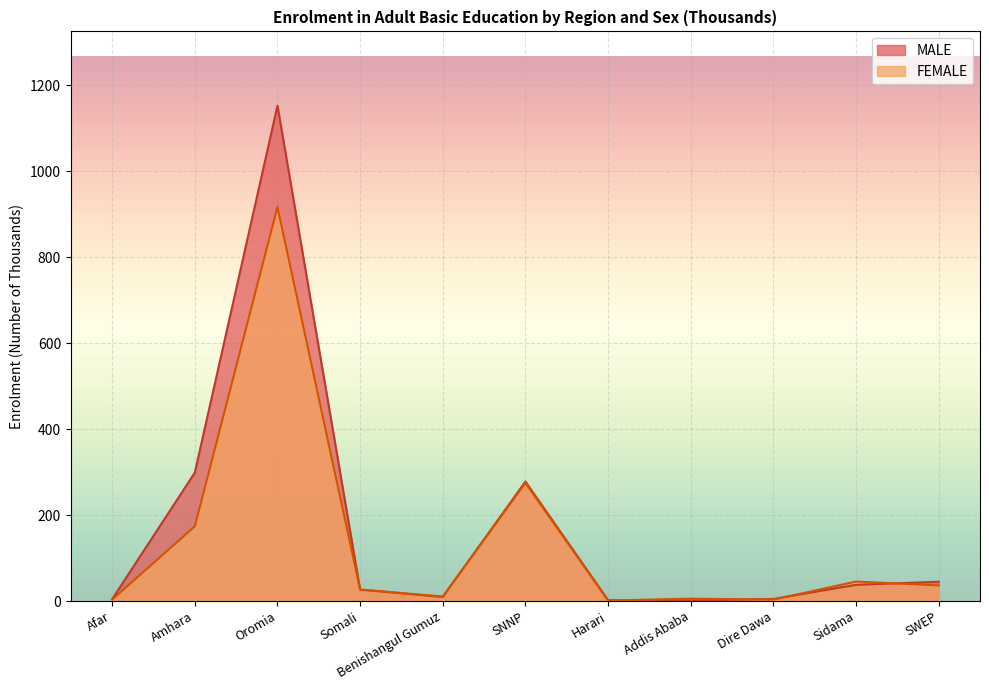

What is the sum of all MALE values?

1860.6